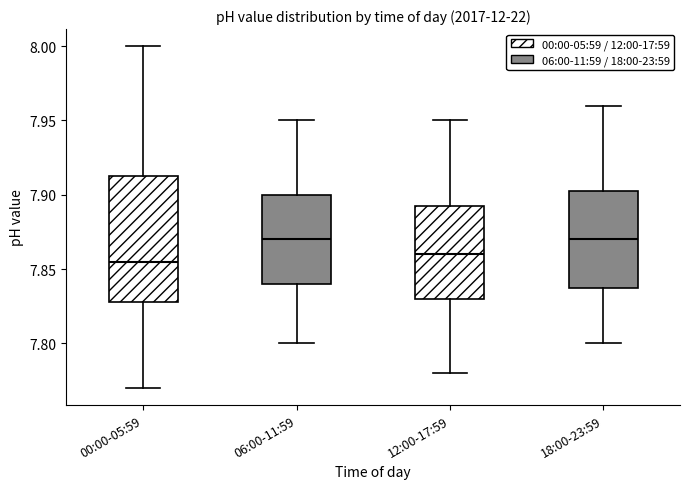

Comparing the boxes themselves (not the whiskers), which one is the tallest?

00:00-05:59